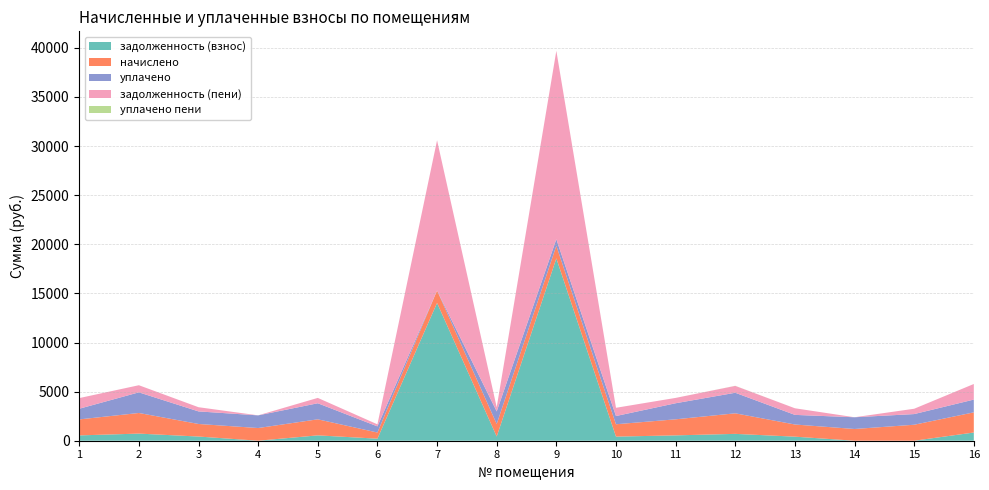

Reading right to left, extract all data points from this chart.

задолженность (взнос): 835.2	0.0	0.0	413.0	697.8	545.0	419.1	18567.4	426.5	14033.9	208.6	545.3	1.8	426.5	724.9	542.6
начислено: 2053.0	1627.7	1195.1	1239.1	2093.3	1635.0	1257.5	1283.1	1279.4	1261.1	625.8	1635.0	1290.4	1279.4	2100.6	1627.7
уплачено: 1300.4	1085.1	1195.1	978.9	2093.3	1635.0	838.3	667.3	1279.4	0.0	625.8	1635.0	1289.3	1279.4	2100.6	1085.1
задолженность (пени): 1587.8	542.6	0.0	673.3	697.8	545.0	838.3	19183.2	426.5	15295.0	208.6	545.3	2.9	426.5	724.9	1085.1
уплачено пени: 0.0	0.0	0.0	0.0	8.9	0.0	0.0	0.0	0.0	0.0	0.0	0.0	0.0	0.0	0.0	0.0